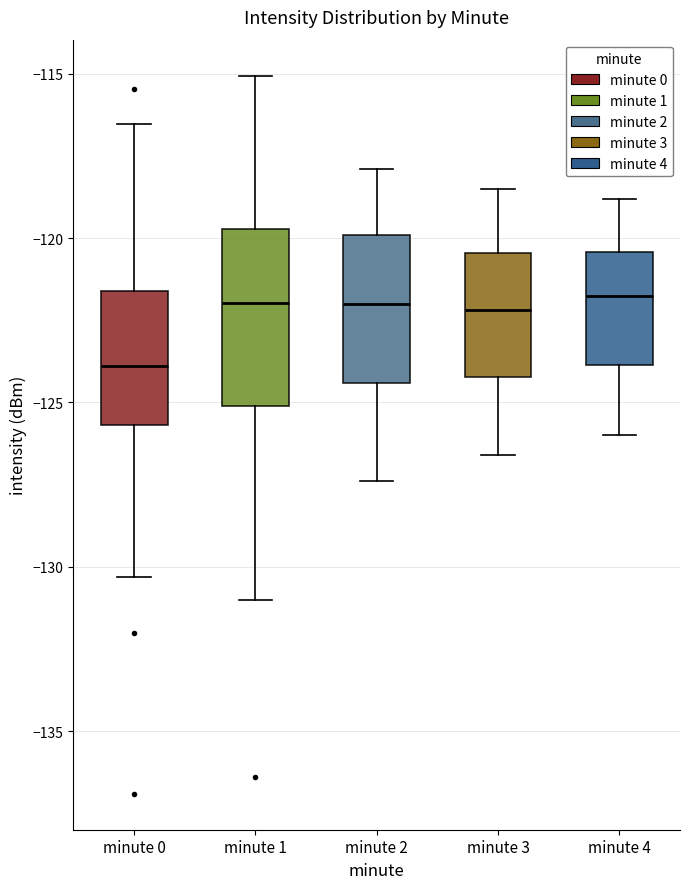

Where does the upper whisker of the box for minute 3 end on the y-axis? The values are not printed on the chart, so give them approximately, as read against the axis.

-118.5